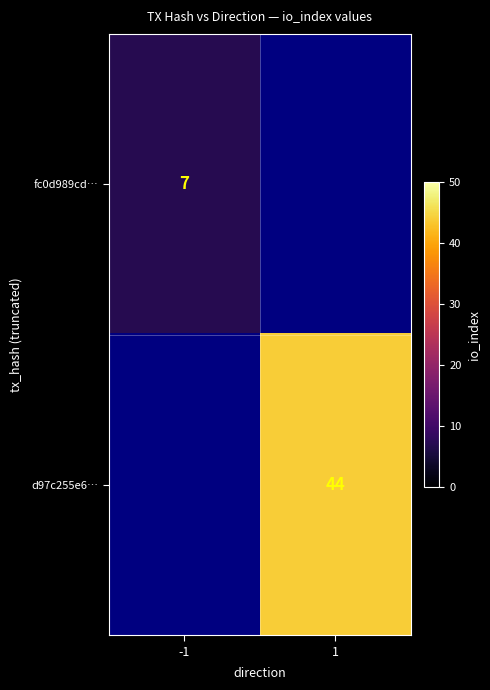

The fc0d989cd… series shows 12 at -1. True or false?

False